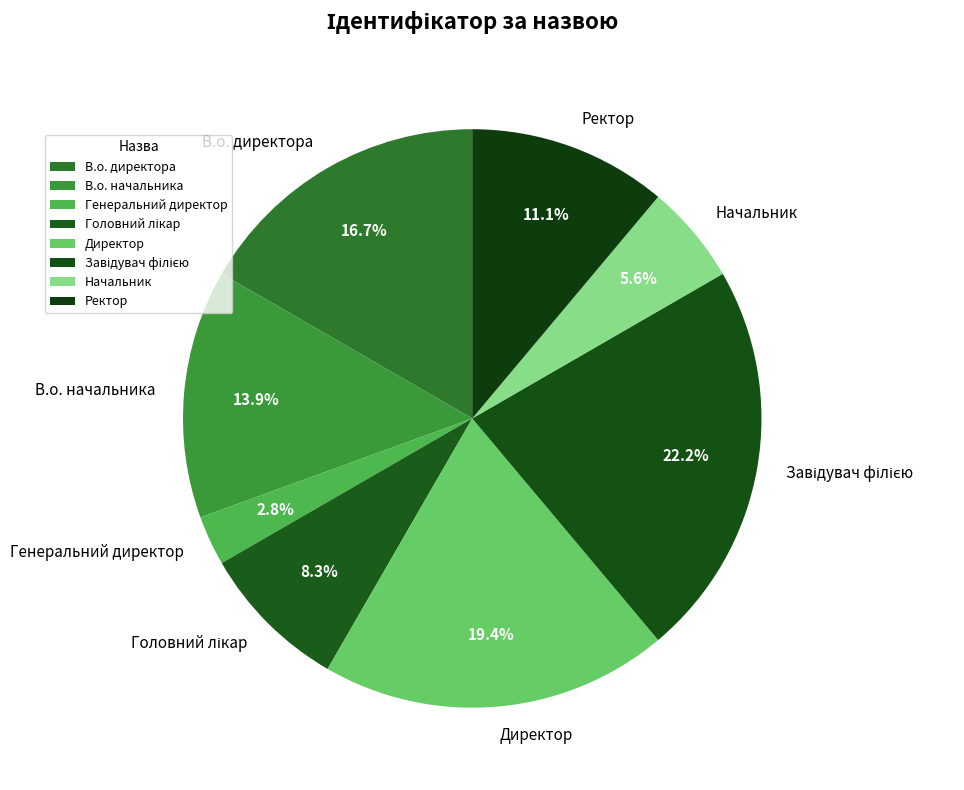

To the nearest percent, what is the average slice percentage?

12%